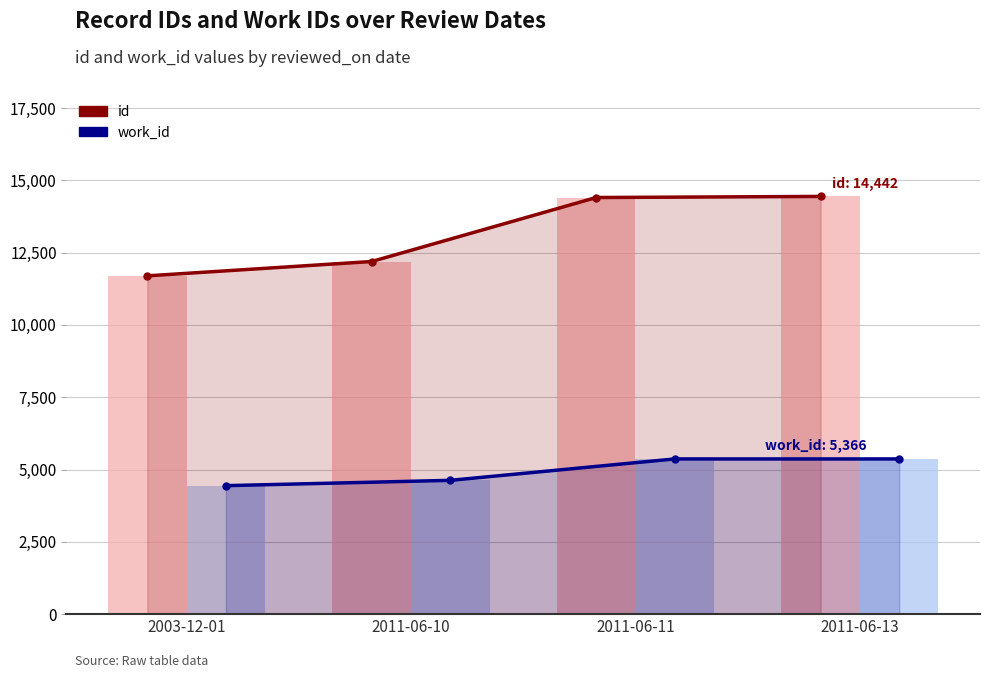

What is the sum of the id values at 2011-06-13 and 2003-12-01?

26138